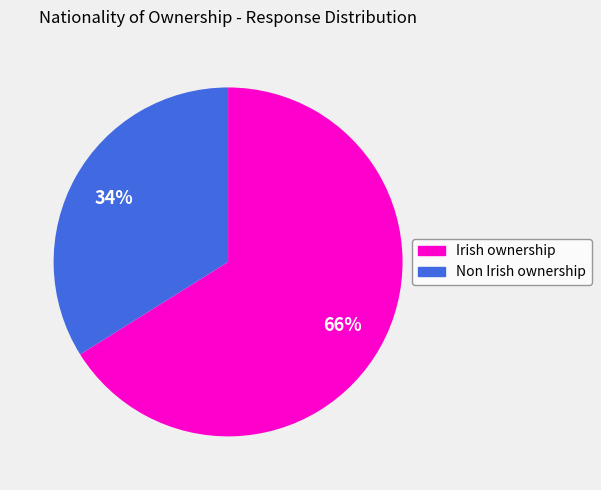

Does any single category account for the majority?

Yes